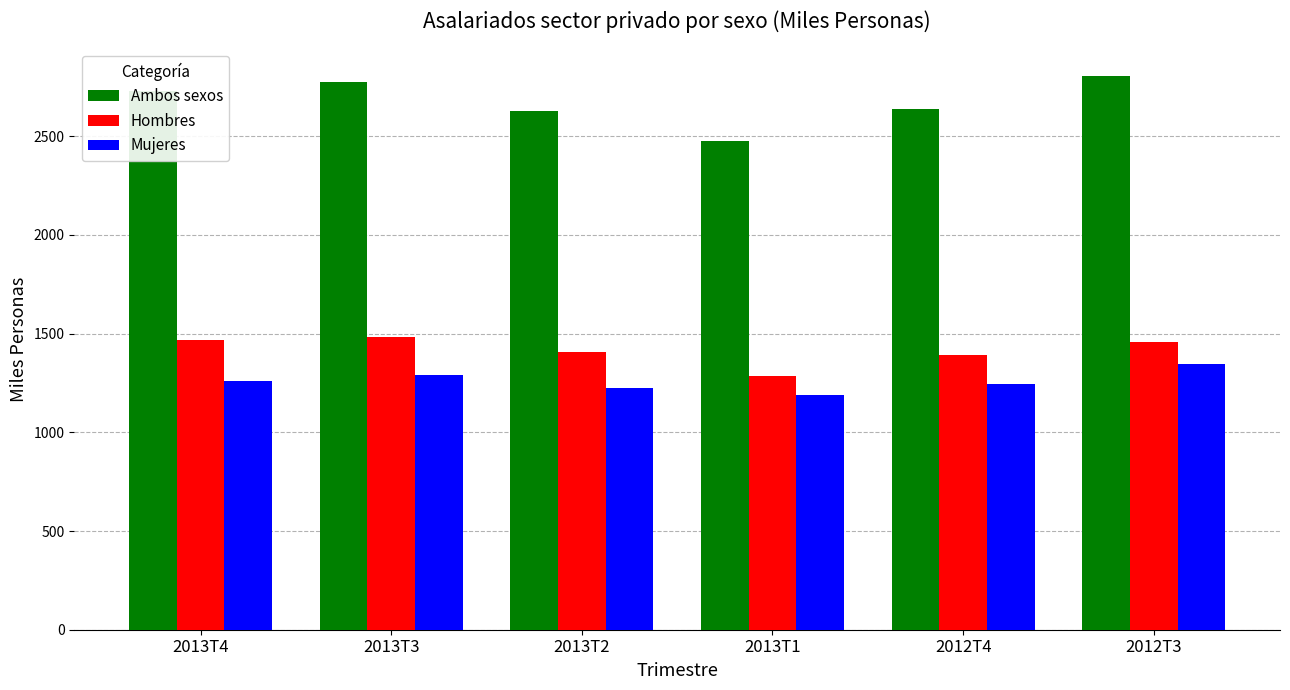

What is the label of the 2nd bar from the right?

2012T4